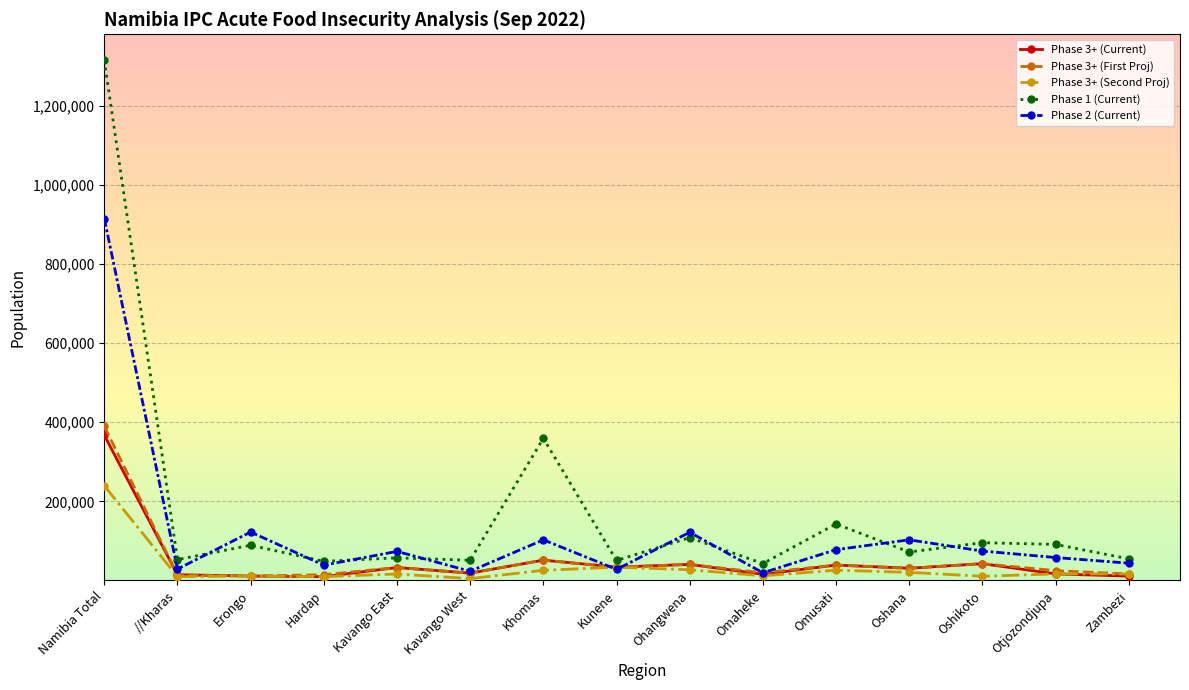

Which series has the largest range (max minus min)?

Phase 1 (Current)